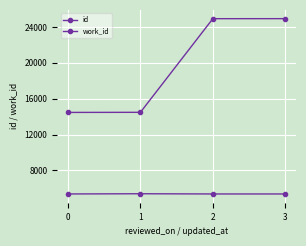

Reading left to right, list all the values displayed in this chart.

id: 14465	14477	24926	24929
work_id: 5366	5390	5366	5366